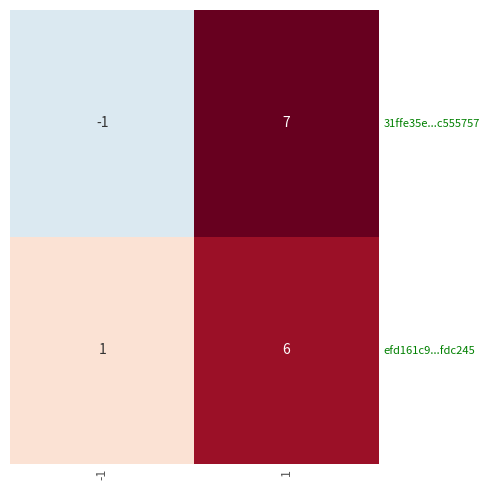

What is the difference between the maximum and minimum values in the efd161c9...fdc245 series?

5